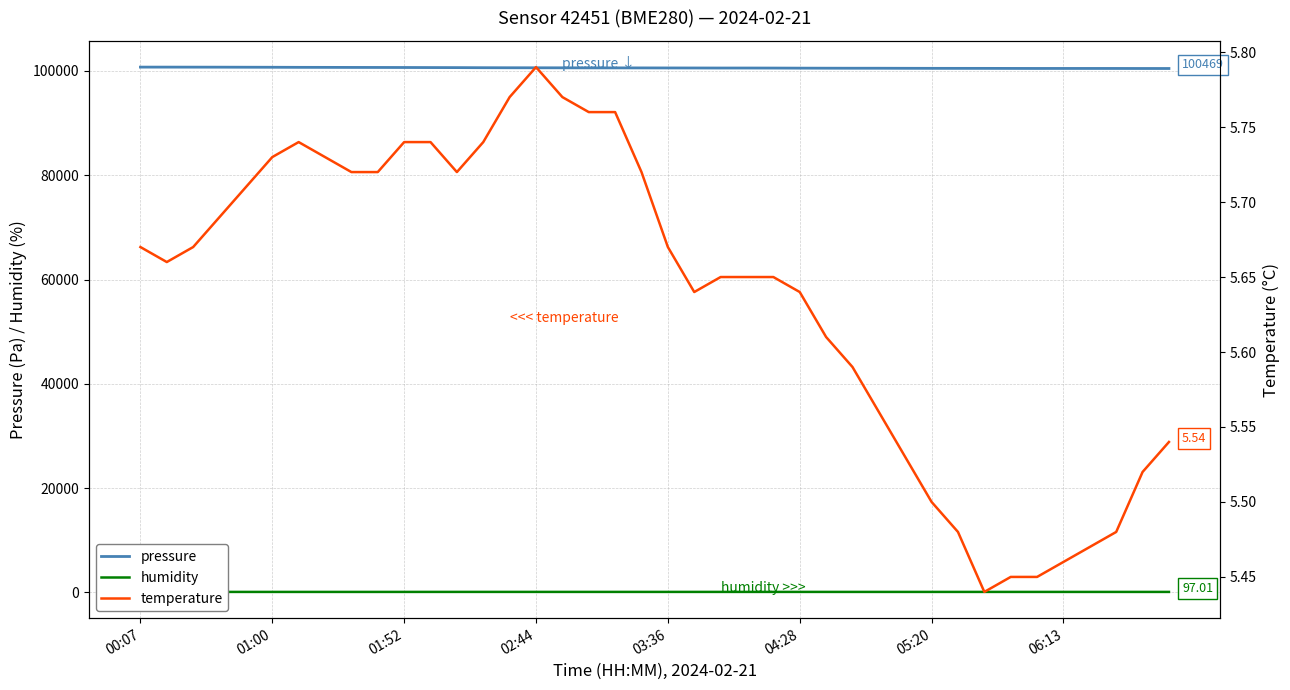

What is the difference between the maximum and minimum values in the temperature series?

0.3